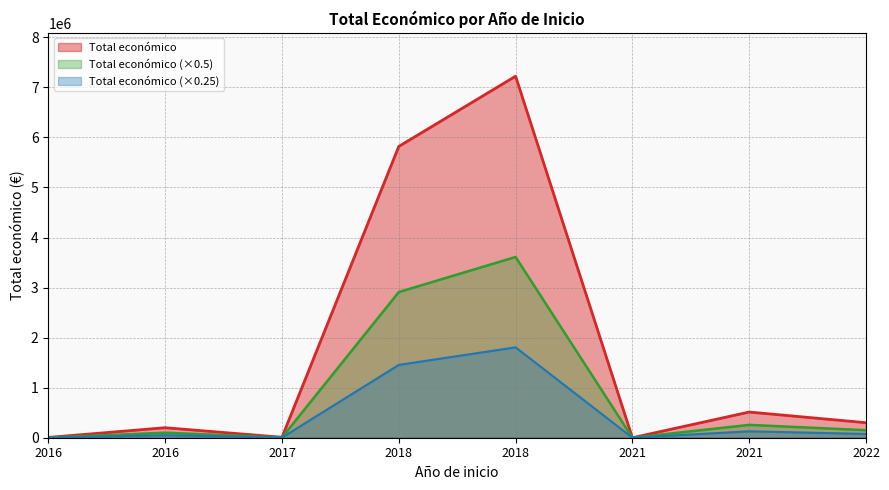

Which label corresponds to the smallest value in the chart?

2021